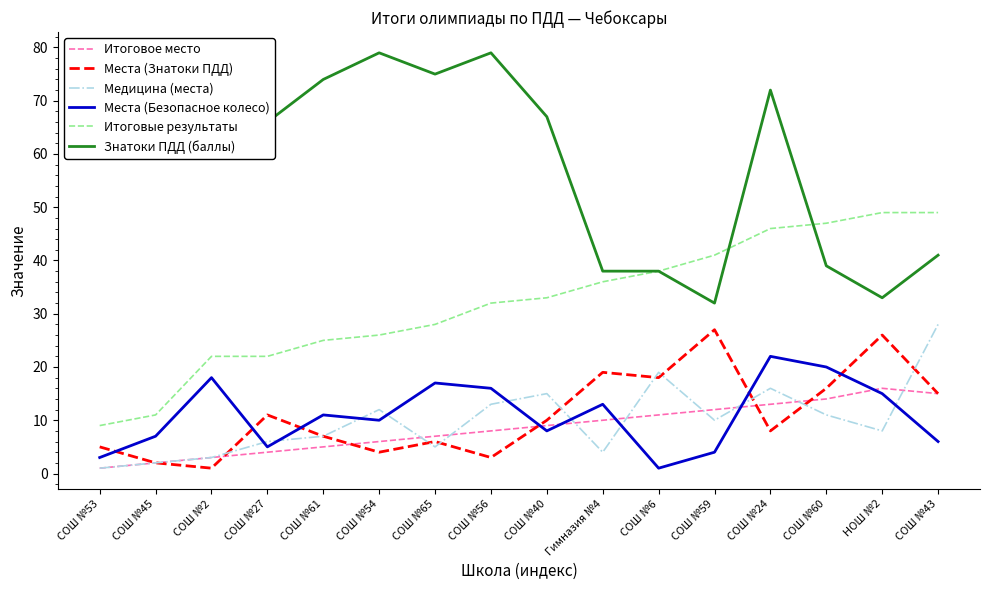

Which series has the largest range (max minus min)?

Знатоки ПДД (баллы)